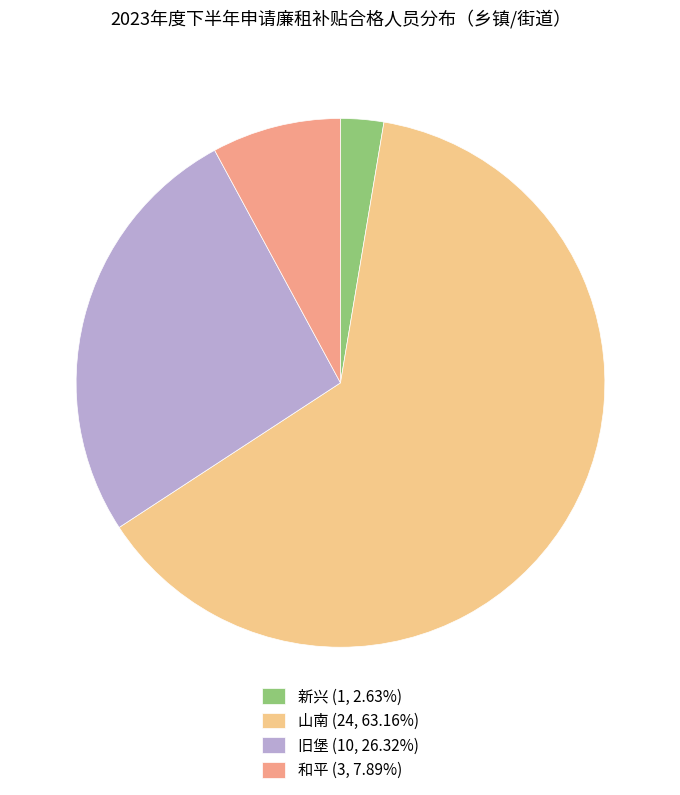

Is it true that 旧堡 is 14% of the pie?

False